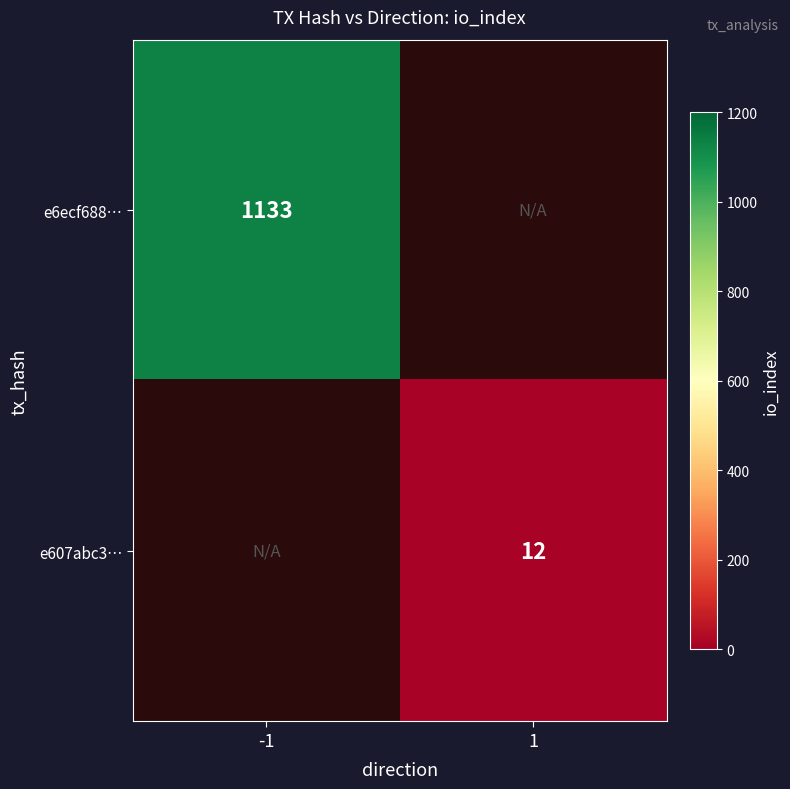

Is the value of e6ecf688… at -1 greater than the value of e607abc3… at 1?

Yes